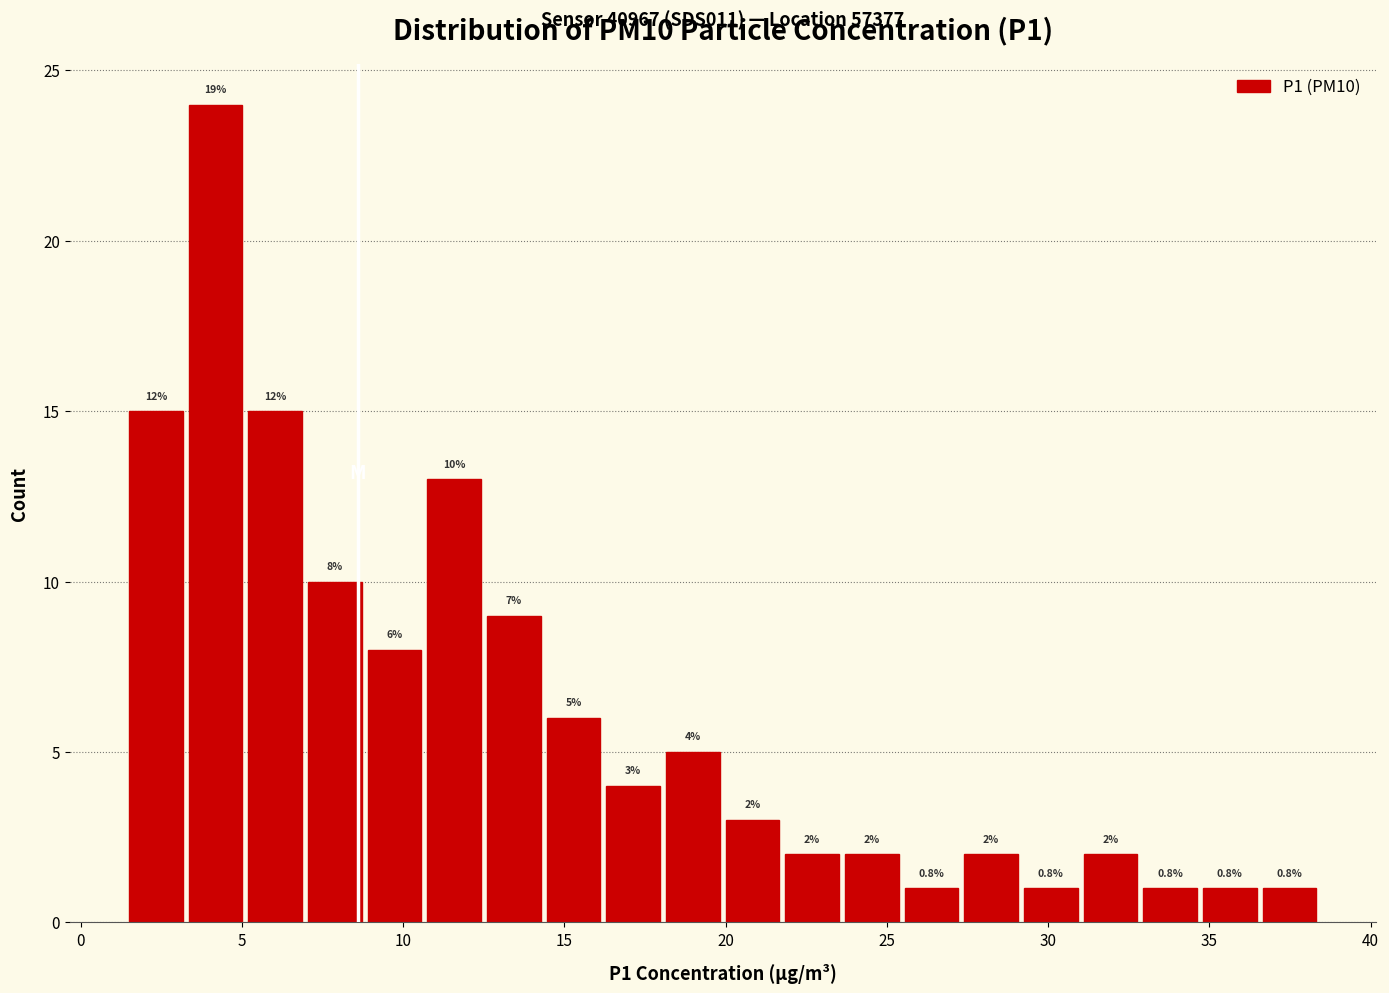

Read against the x-axis, roughly where is the centre of the tallest bar?

4.0